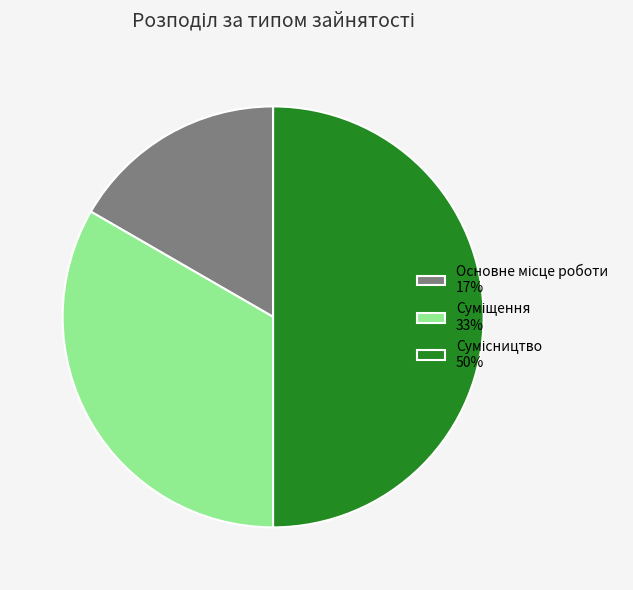

Combined, what portion of the pie is Сумісництво and Основне місце роботи?

66.7%